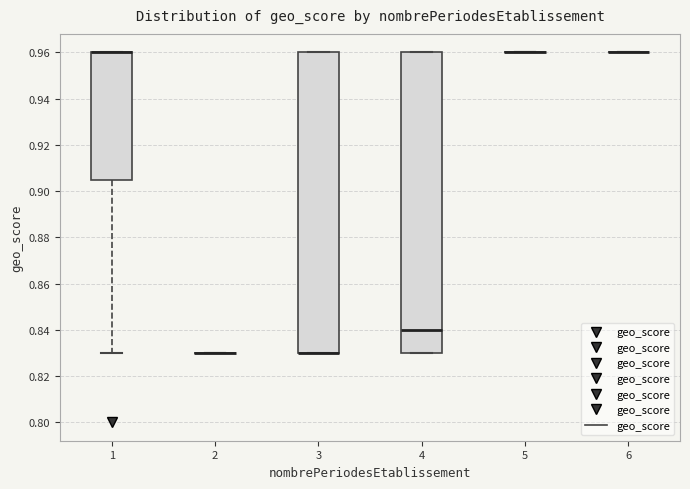

Reading left to right, read every box against the y-axis: the position of its median line, the range the box covers, and the ends of its whiskers. The values are not printed on the chart, so give them approximately, as read against the axis.

1: median 0.960 (drawn on the box's upper edge), box 0.906 to 0.960, whiskers 0.830 to 0.960
2: box collapsed to a line at 0.830, whiskers 0.830 to 0.830
3: median 0.830 (drawn on the box's lower edge), box 0.830 to 0.960, whiskers 0.830 to 0.960
4: median 0.840, box 0.830 to 0.960, whiskers 0.830 to 0.960
5: box collapsed to a line at 0.960, whiskers 0.960 to 0.960
6: box collapsed to a line at 0.960, whiskers 0.960 to 0.960